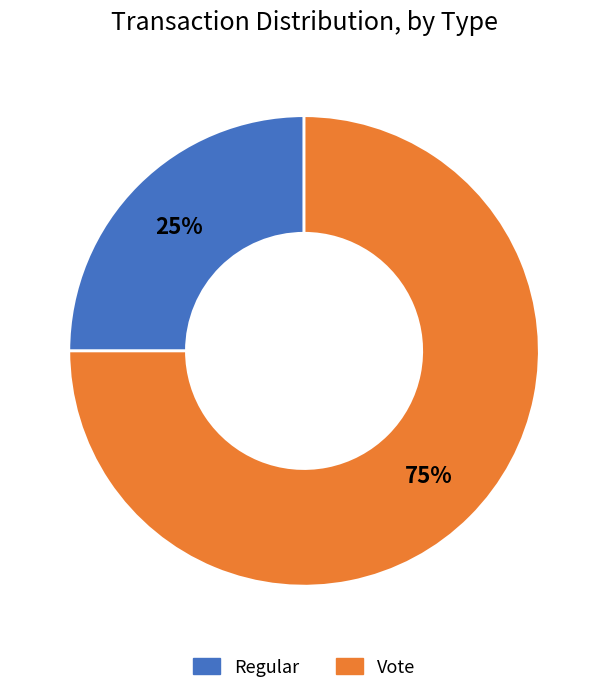

What is the smallest slice in the pie chart?

Regular